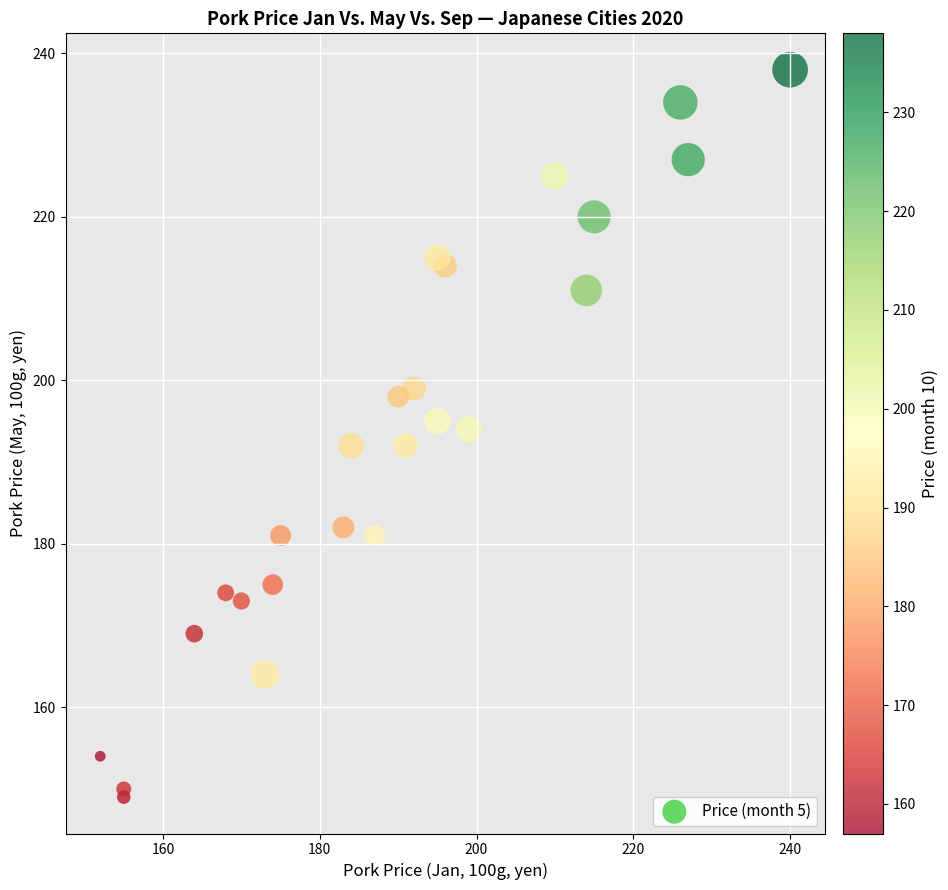

What is the range of Y values (max minus min)?

89